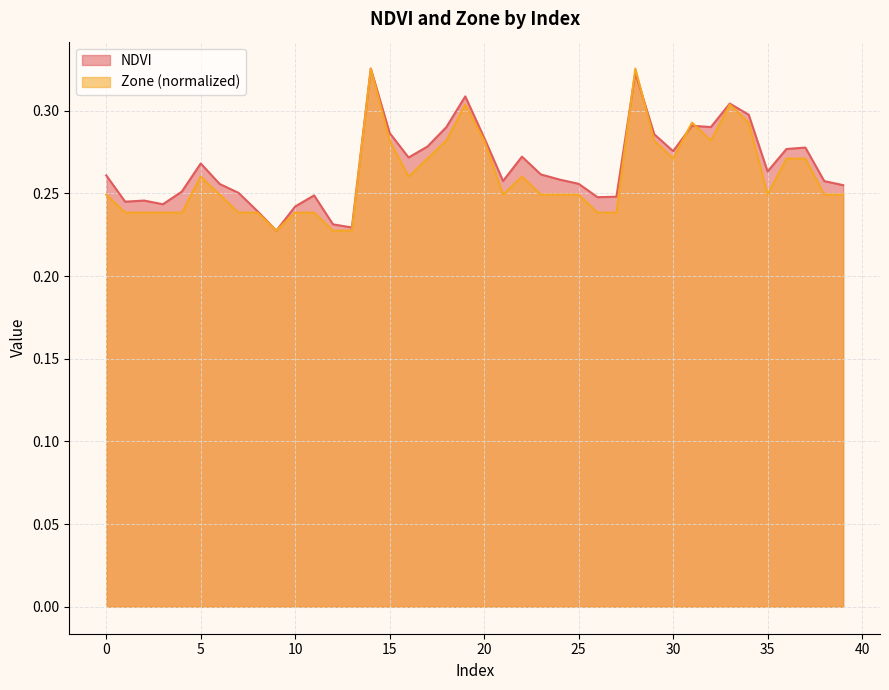

At which label is Zone closest to 0?

9